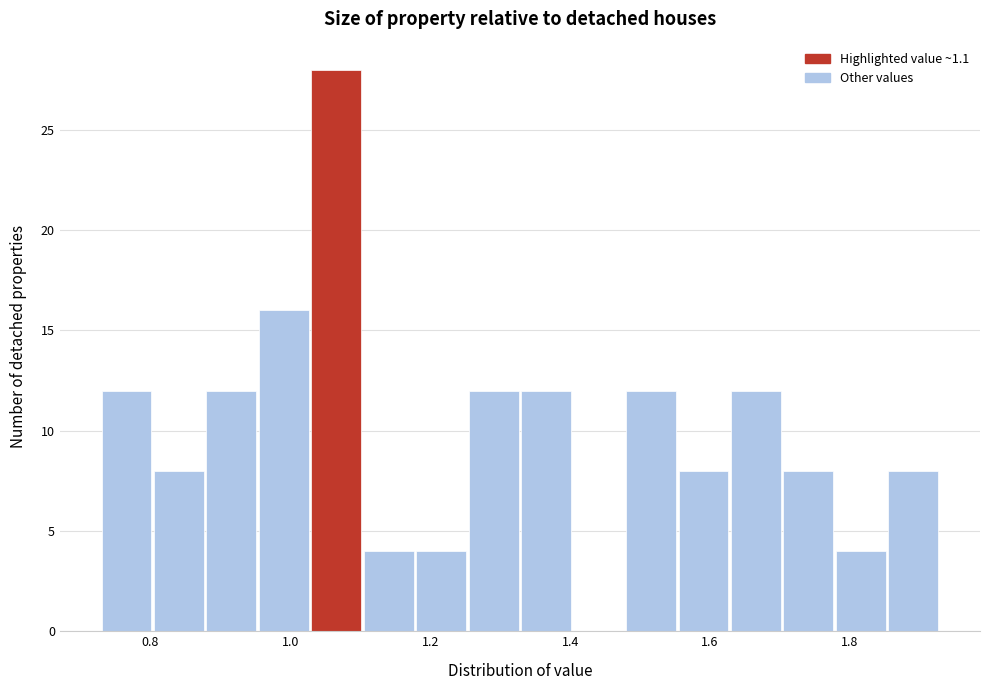

Around what value on the x-axis is the tallest bar? Give the approximate position of its centre, as read against the axis.

1.06